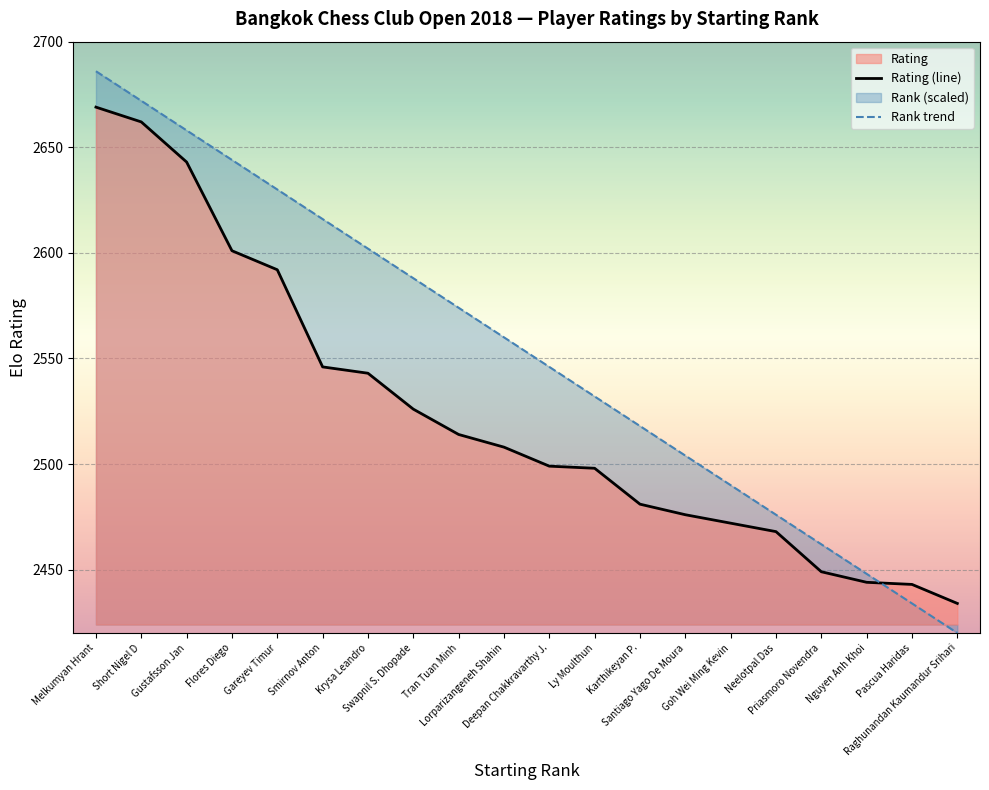

True or false: Rank trend has more than 2 interior local peaks.

False